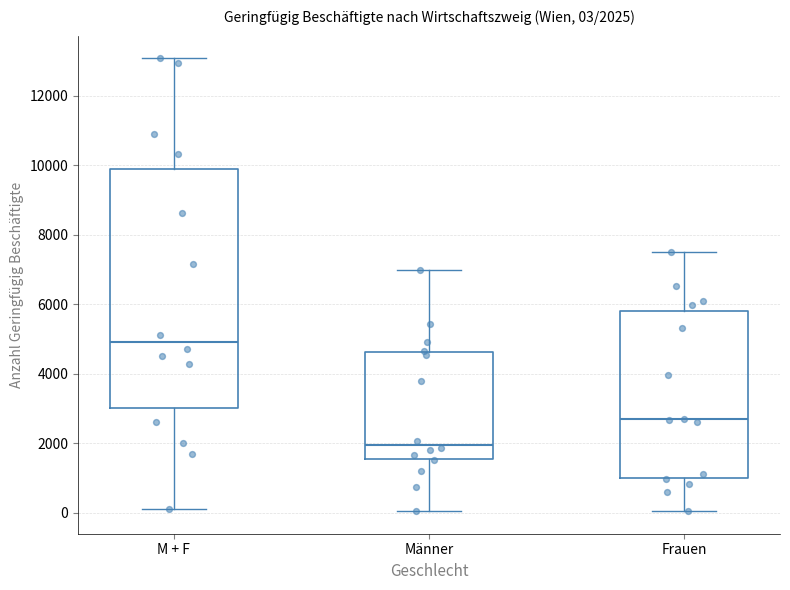

Comparing the boxes themselves (not the whiskers), which one is the tallest?

M + F